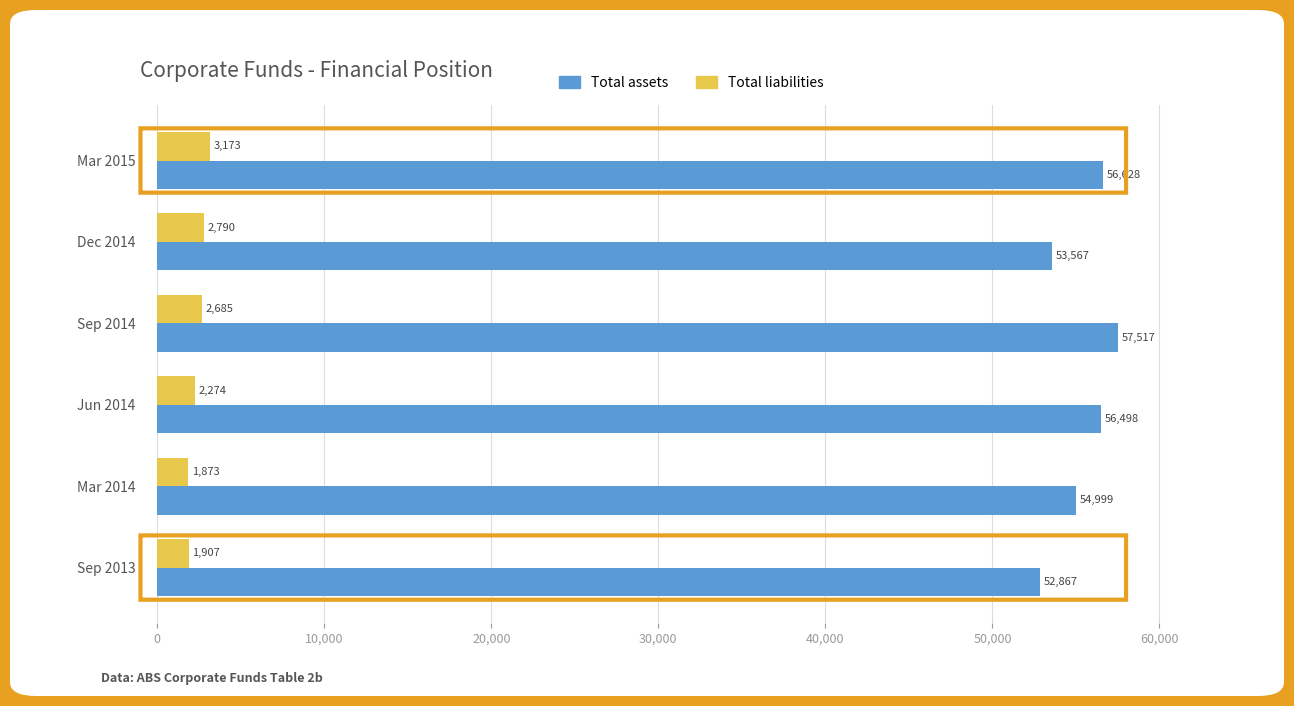

What is the maximum value shown in the chart?

57517